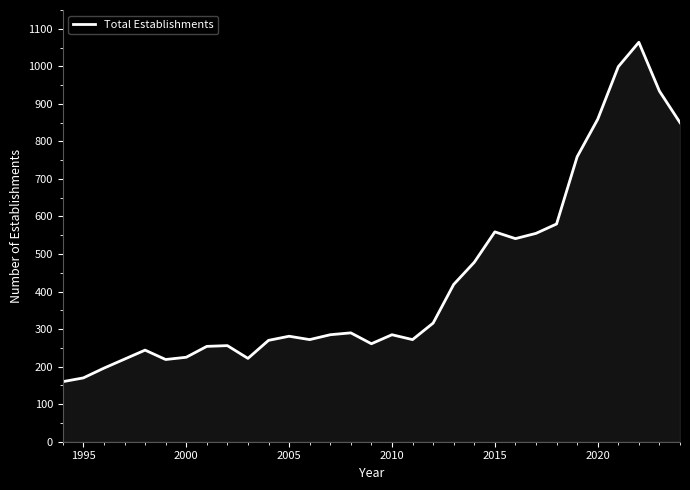

What is the maximum value shown in the chart?

1064